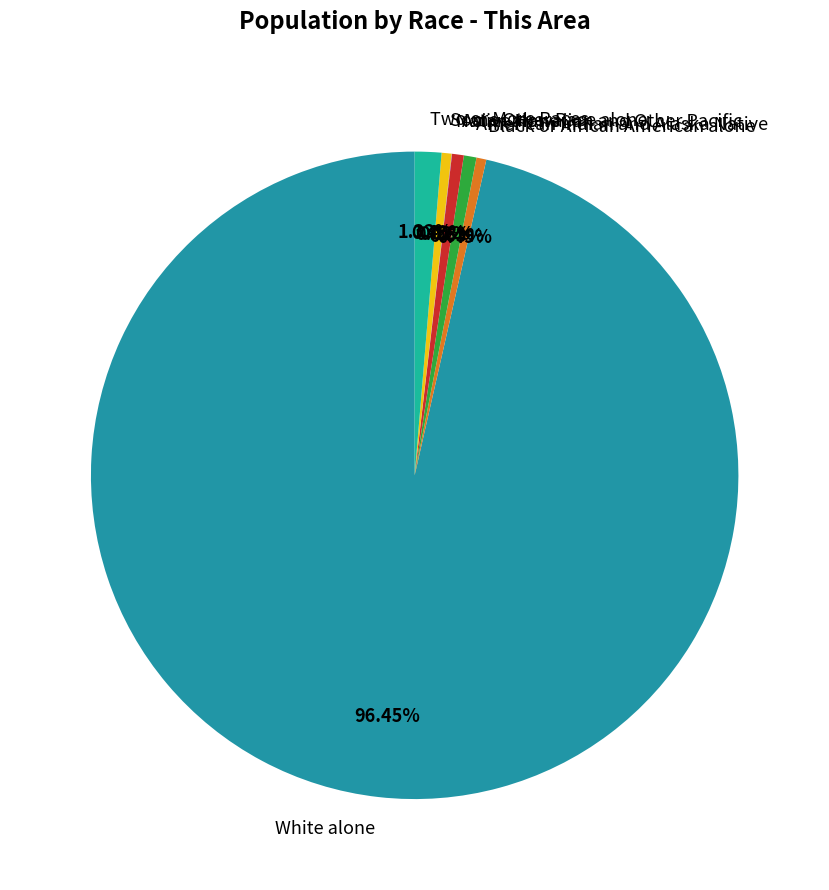

To the nearest percent, what portion does Two or More Races represent?

1%